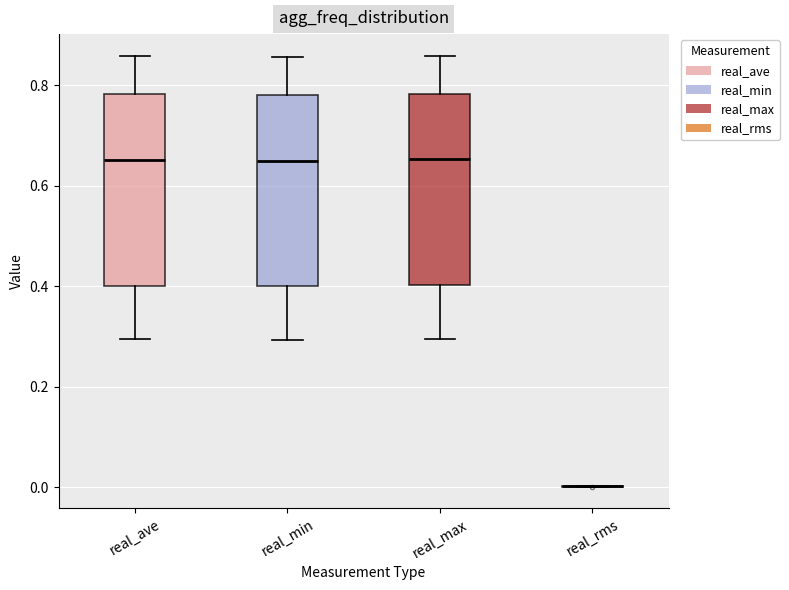

Where is the lower edge of the box for real_max on the y-axis? The values are not printed on the chart, so give them approximately, as read against the axis.

0.40